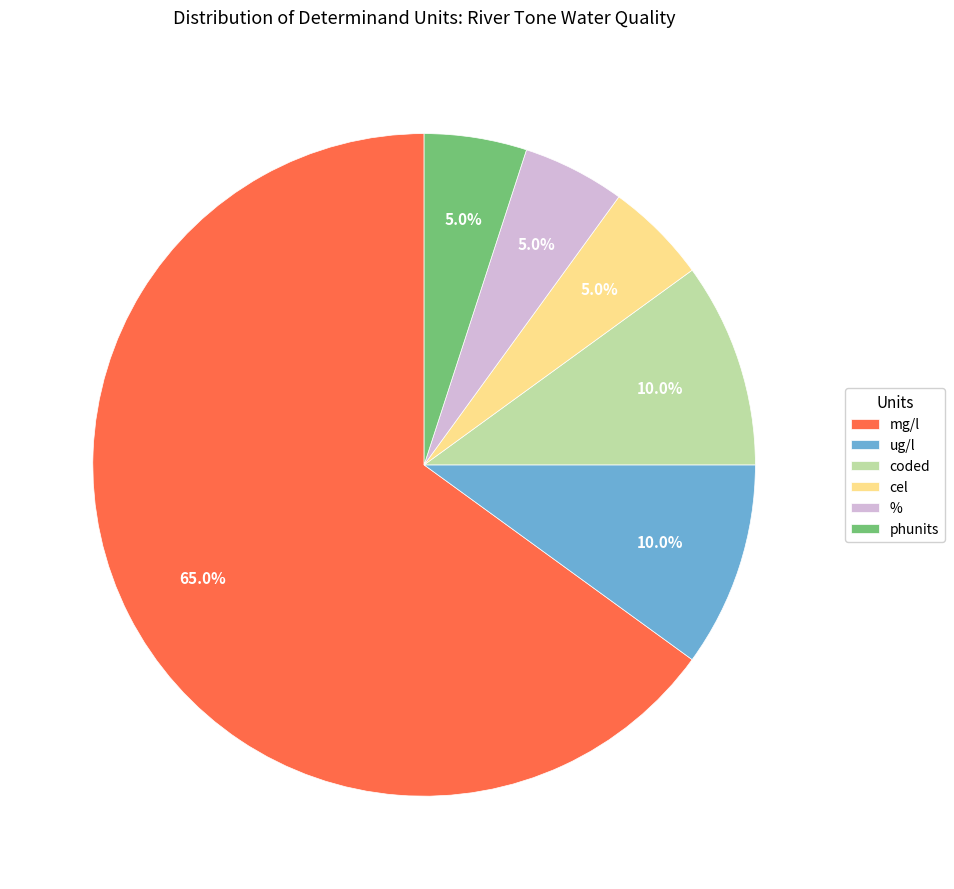

What percentage is NOT represented by cel?

95.0%